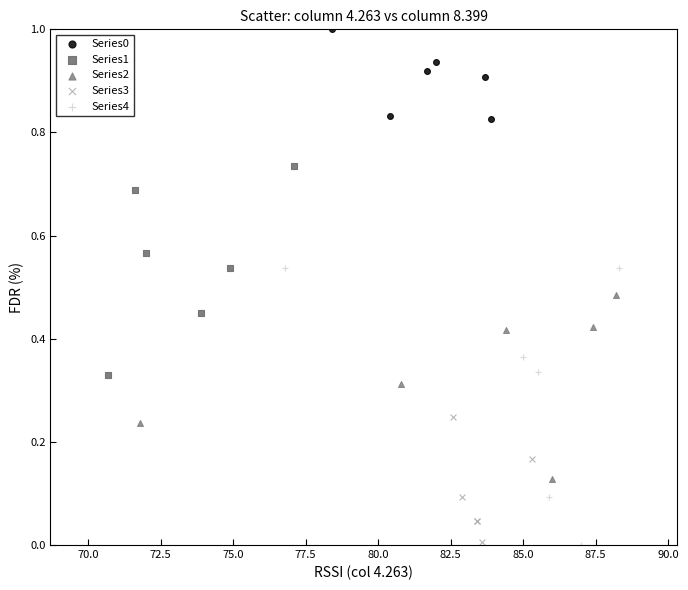

Which series has the widest spread of Y values?

Series4